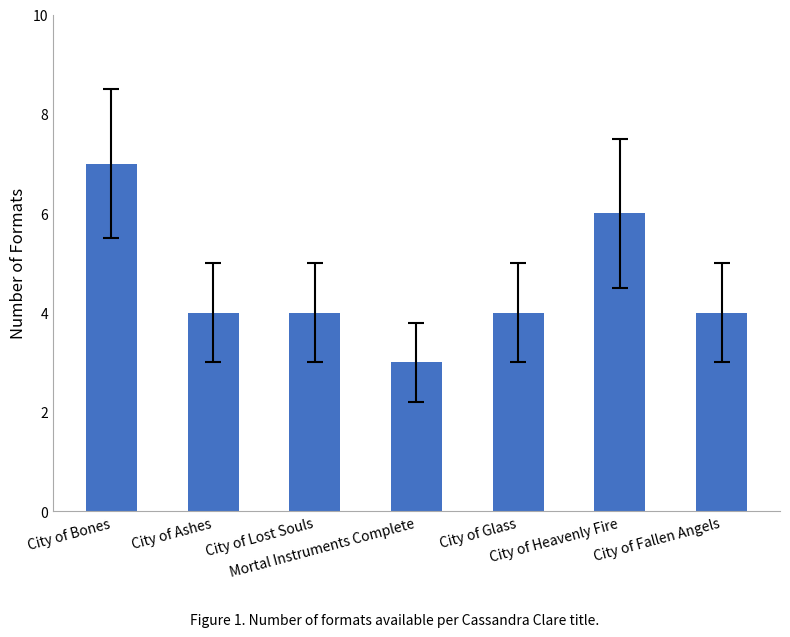

How many values are between 4 and 6?

5